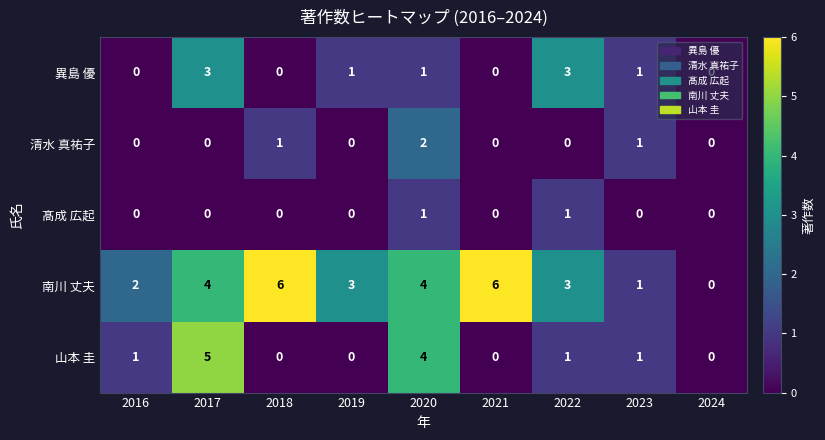

What is the difference between the second highest and minimum values in the 南川 丈夫 series?

6